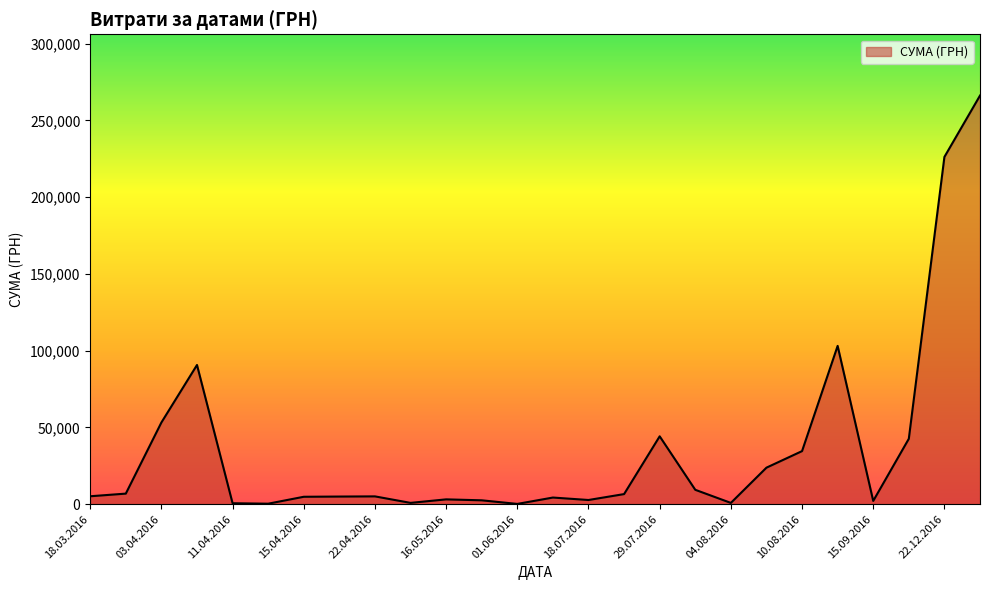

What is the difference between the maximum and minimum values?

265980.0